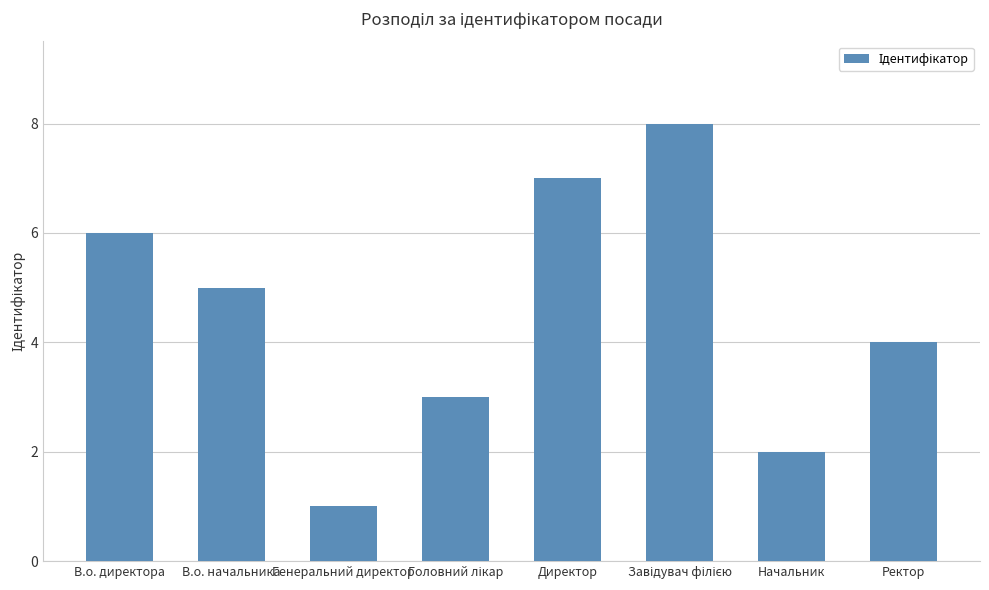

What is the maximum value shown in the chart?

8